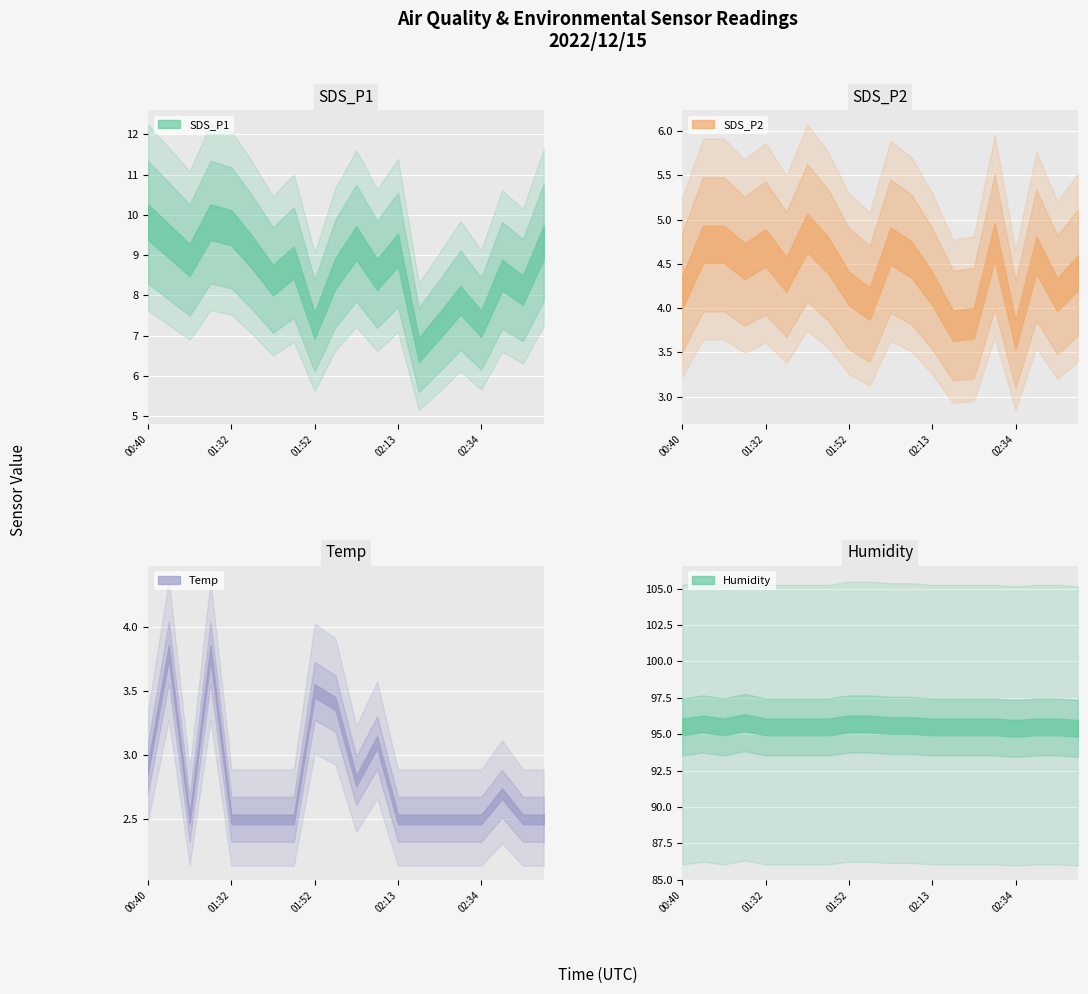

Reading right to left, list all the values displayed in this chart.

SDS_P1: 9.3	8.1	8.5	7.3	7.9	7.2	6.7	9.1	8.5	9.3	8.6	7.2	8.8	8.4	9.1	9.7	9.8	8.9	9.3	9.8
SDS_P2: 4.4	4.2	4.6	3.7	4.8	3.8	3.8	4.2	4.5	4.7	4.0	4.2	4.6	4.8	4.4	4.7	4.5	4.7	4.7	4.2
Temp: 2.5	2.5	2.7	2.5	2.5	2.5	2.5	2.5	3.1	2.8	3.4	3.5	2.5	2.5	2.5	2.5	3.8	2.5	3.8	2.9
Humidity: 95.4	95.5	95.5	95.4	95.5	95.5	95.5	95.5	95.6	95.6	95.7	95.7	95.5	95.5	95.5	95.5	95.8	95.5	95.7	95.5